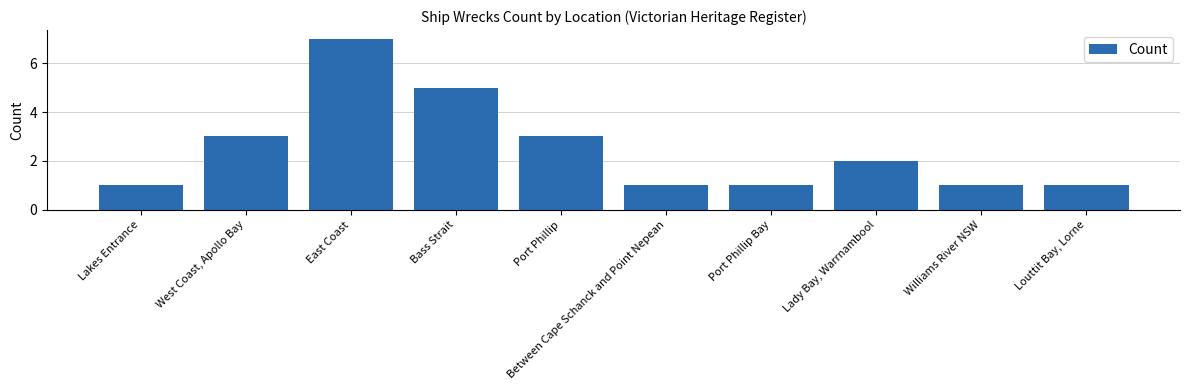

Is it true that the value at West Coast, Apollo Bay is 1?

False